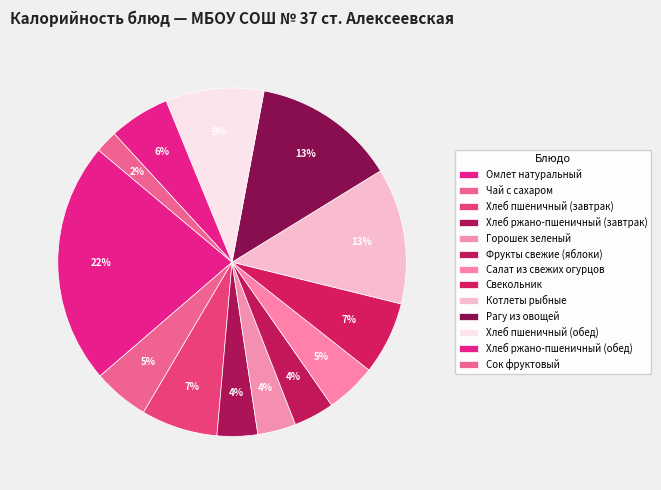

To the nearest percent, what portion does Свекольник represent?

7%